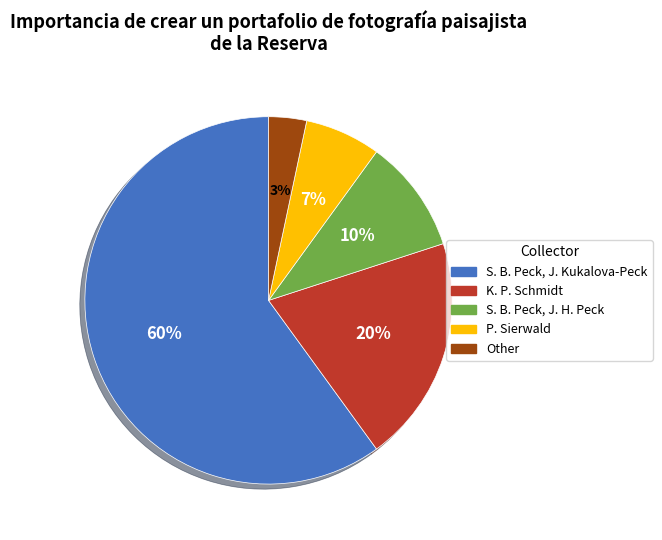

How many slices are in this pie chart?

5